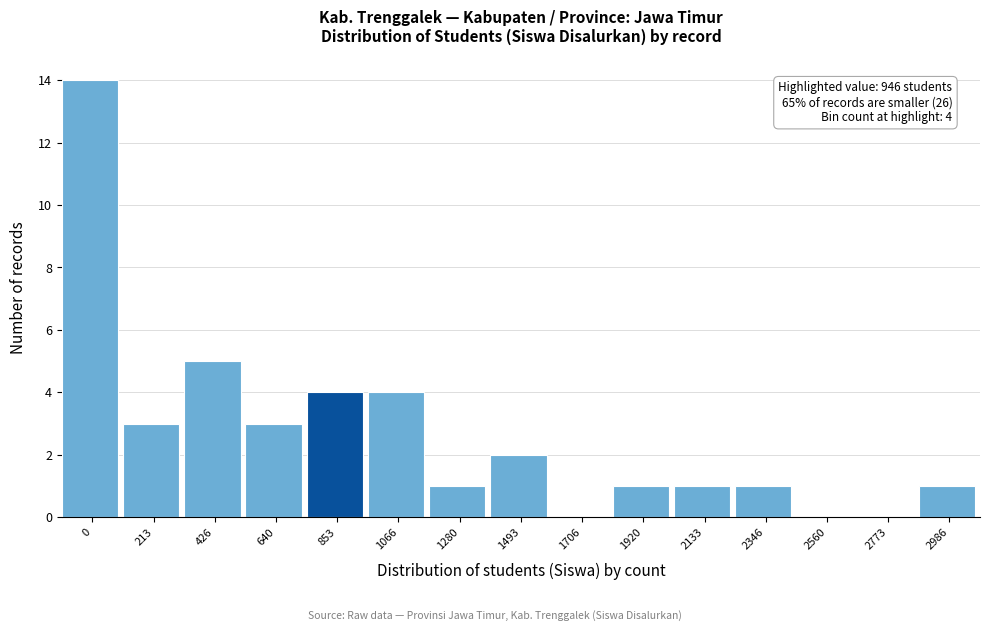

Reading right to left, transcribe all the data shown in this chart.

2986=1	2773=0	2560=0	2346=1	2133=1	1920=1	1706=0	1493=2	1280=1	1066=4	853=4	640=3	426=5	213=3	0=14